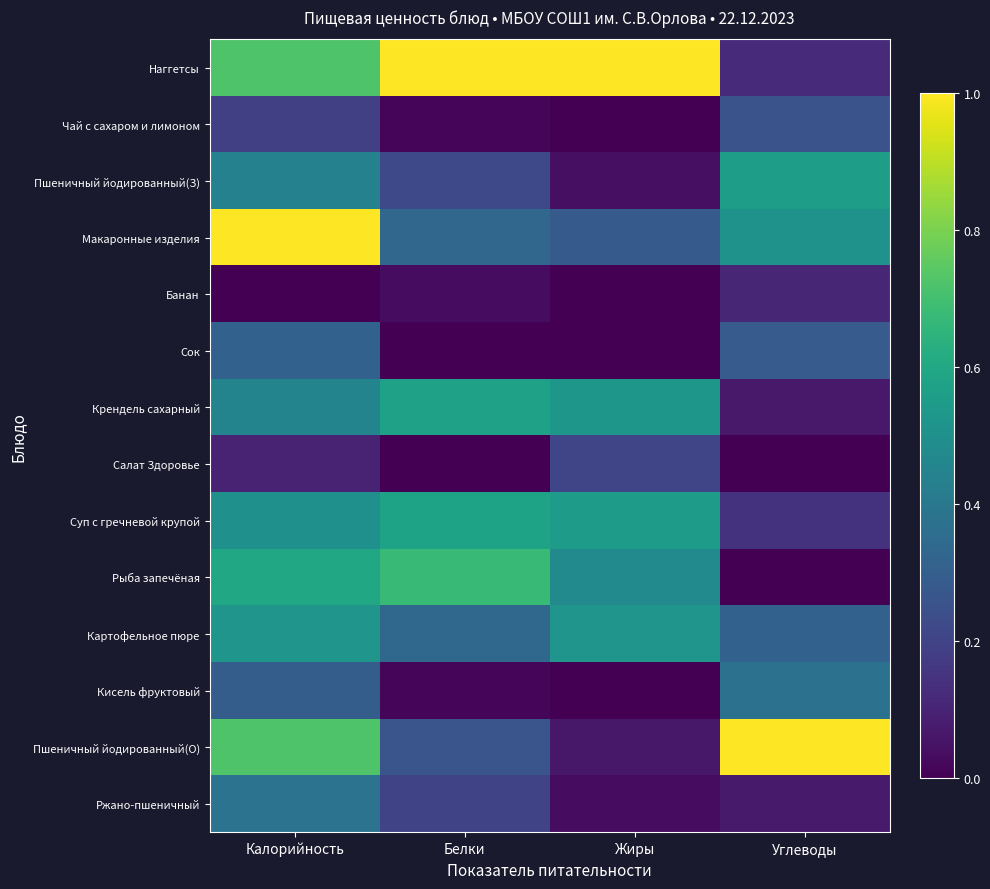

Rank the series by their maximum value, from lowest to highest.

Банан, Салат Здоровье, Чай с сахаром и лимоном, Сок, Кисель фруктовый, Ржано-пшеничный, Картофельное пюре, Пшеничный йодированный(З), Крендель сахарный, Суп с гречневой крупой, Рыба запечёная, Наггетсы, Макаронные изделия, Пшеничный йодированный(О)